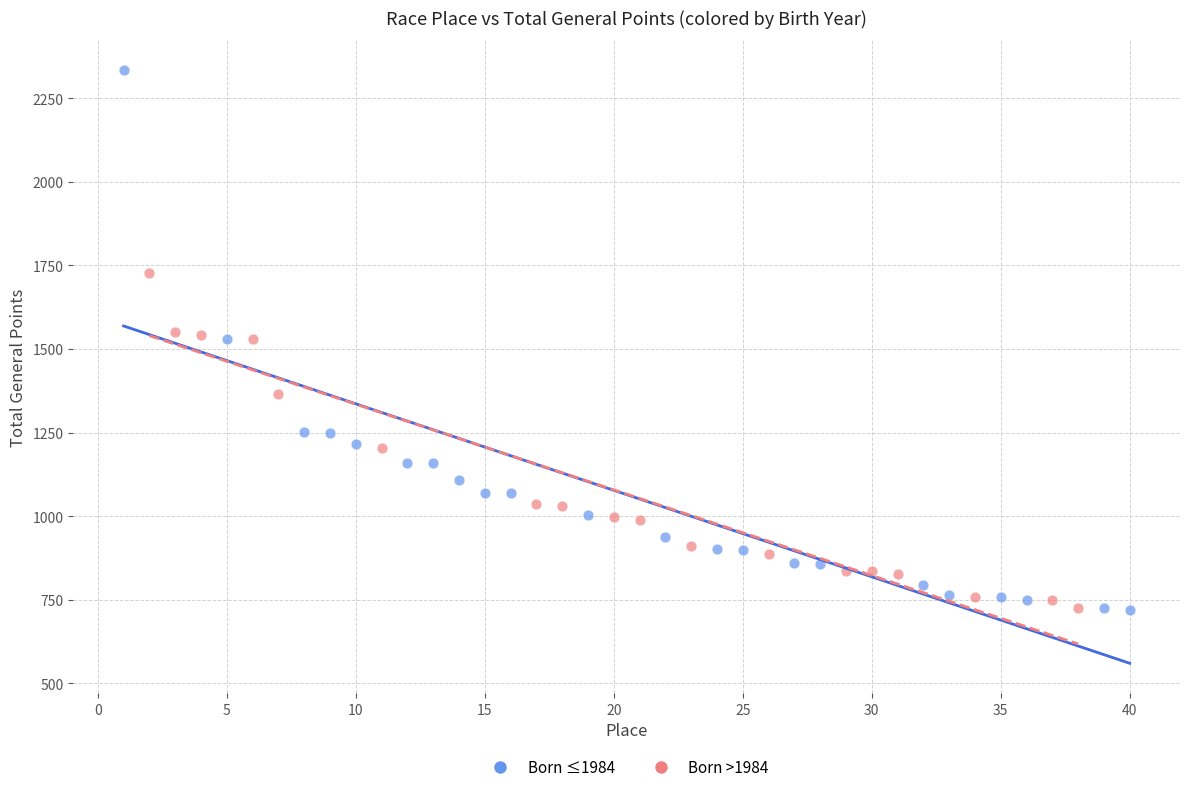

Which series has the largest Y range (max minus min)?

Born ≤1984